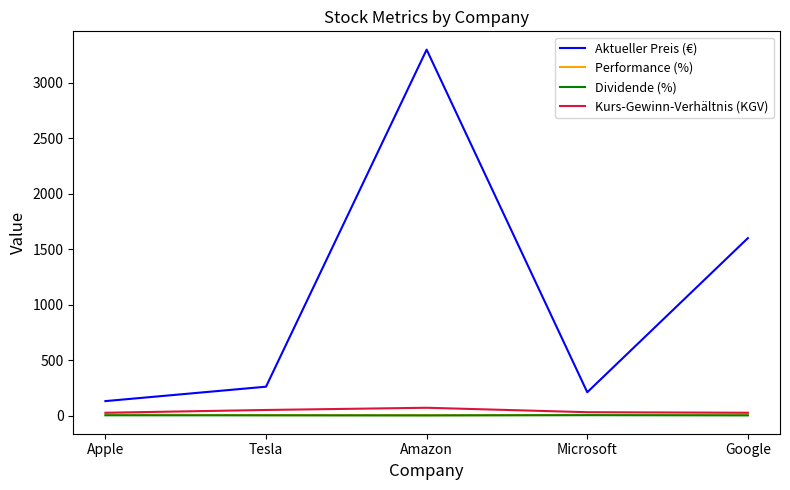

Between Amazon and Microsoft, which series saw the biggest shift?

Aktueller Preis (€)